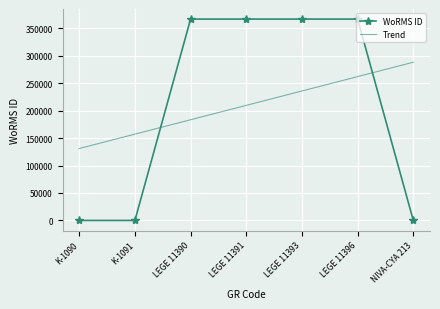

What is the sum of the Trend values at LEGE 11391 and K-1091?

366598.0